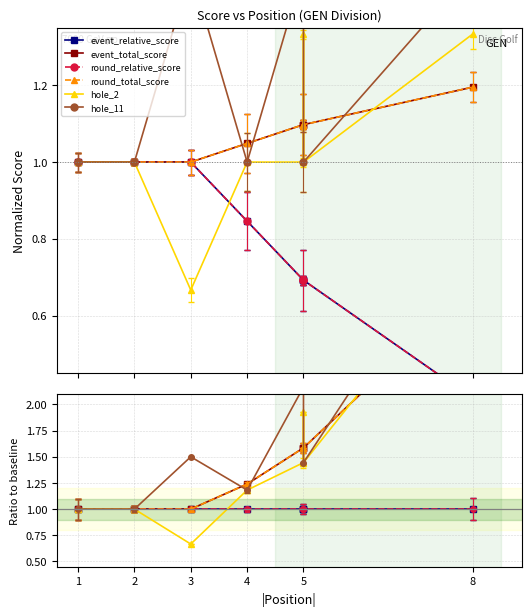

How many series are shown in this chart?

6